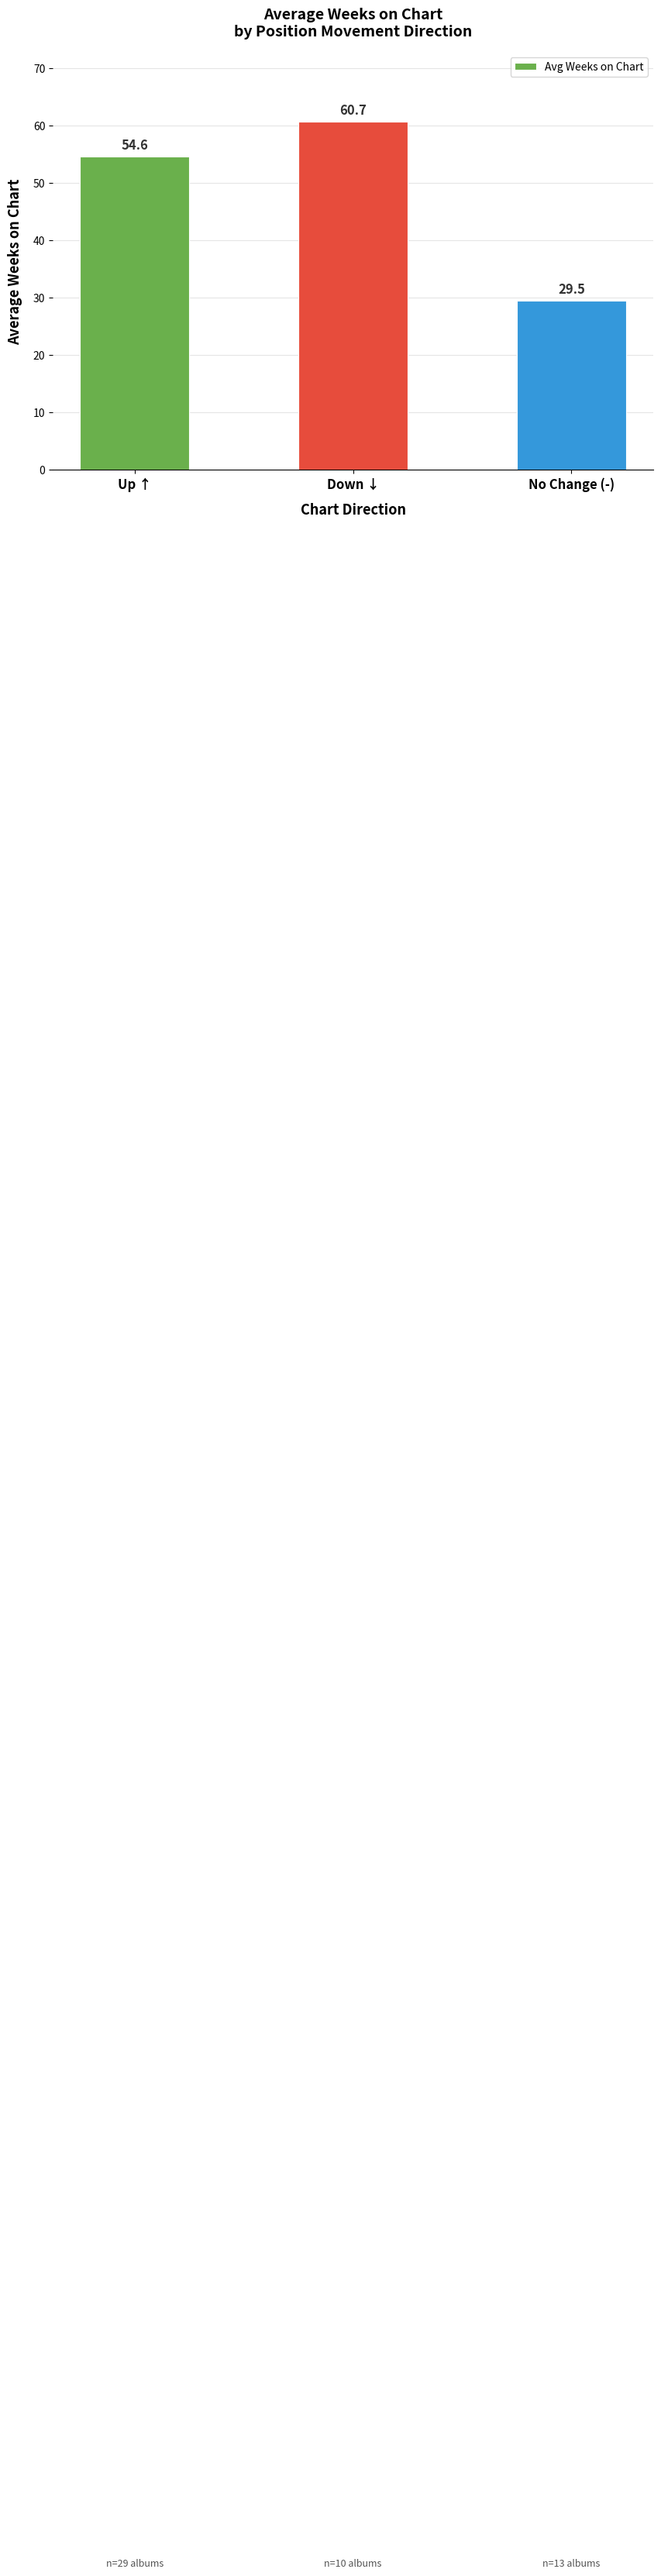

The chart shows a value of 75.7 at Up ↑. True or false?

False